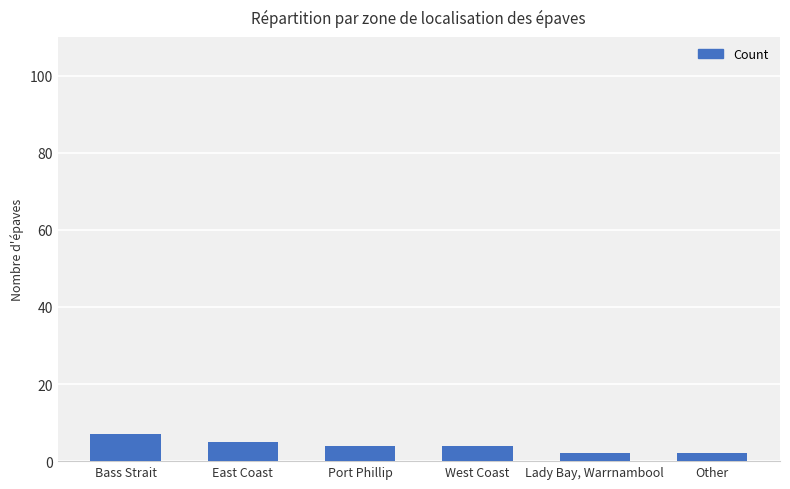

What is the difference between the maximum and second lowest values?

5